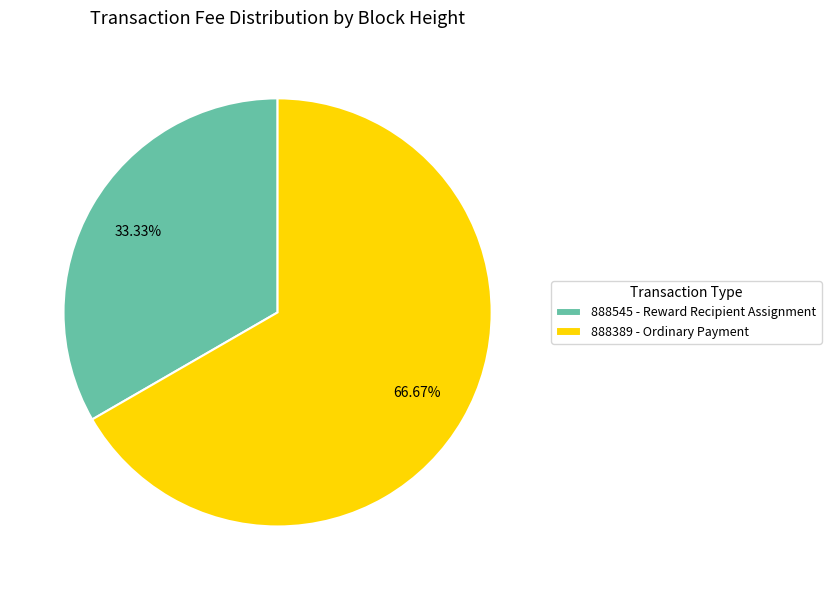

Does 888545 - Reward Recipient Assignment account for over 50% of the chart?

No